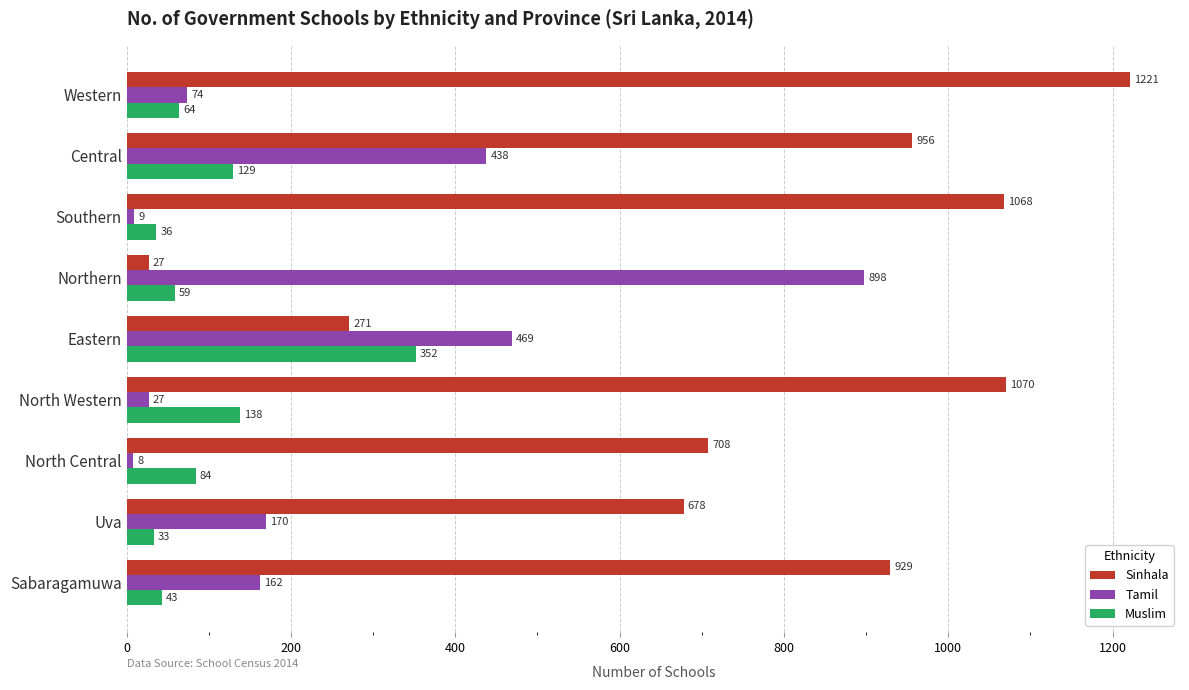

Rank the categories by Sinhala value from lowest to highest.

Northern, Eastern, Uva, North Central, Sabaragamuwa, Central, Southern, North Western, Western